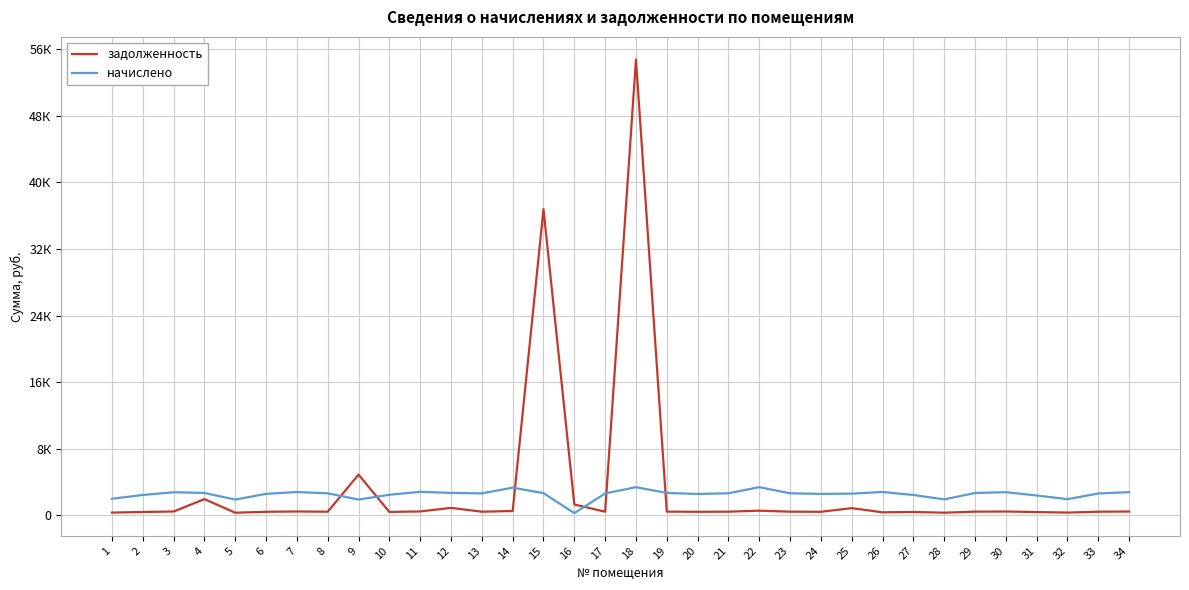

How many times do начислено and задолженность cross each other?

6